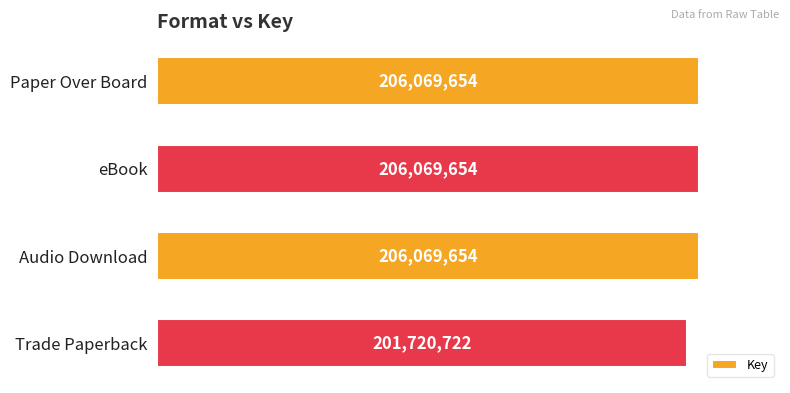

How many bars are there in total?

4